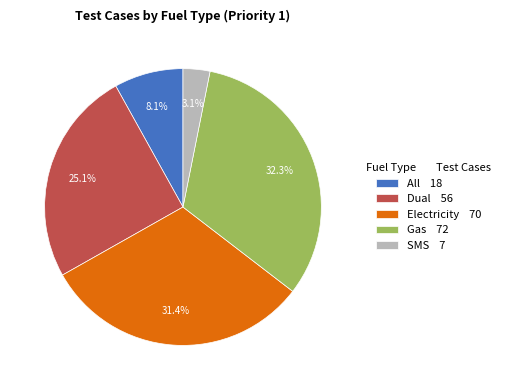

Rank the categories by value from highest to lowest.

Gas, Electricity, Dual, All, SMS